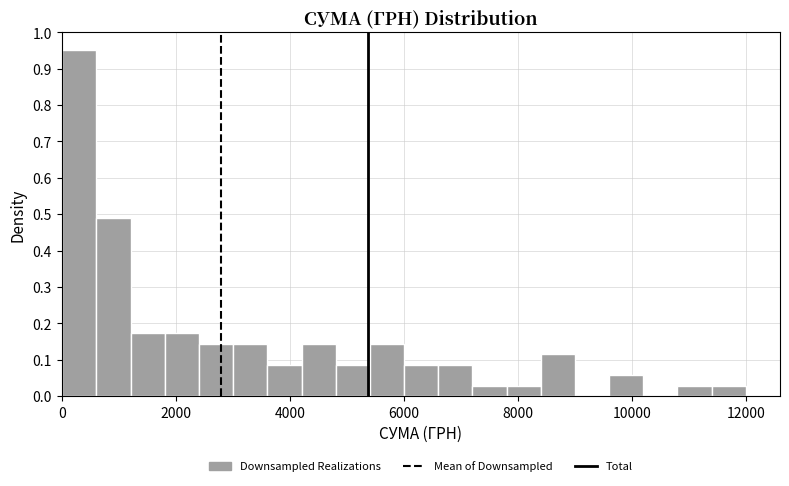

Read against the x-axis, roughly where is the centre of the tallest bar?

400